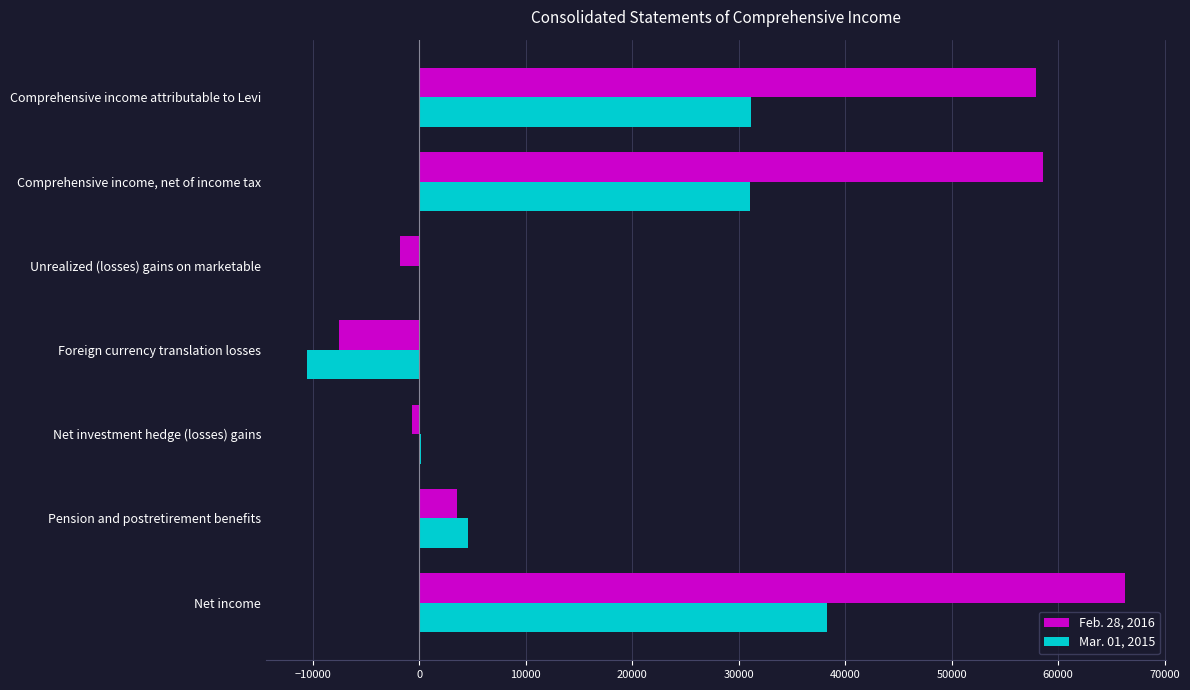

Which label corresponds to the largest value in the chart?

Net income